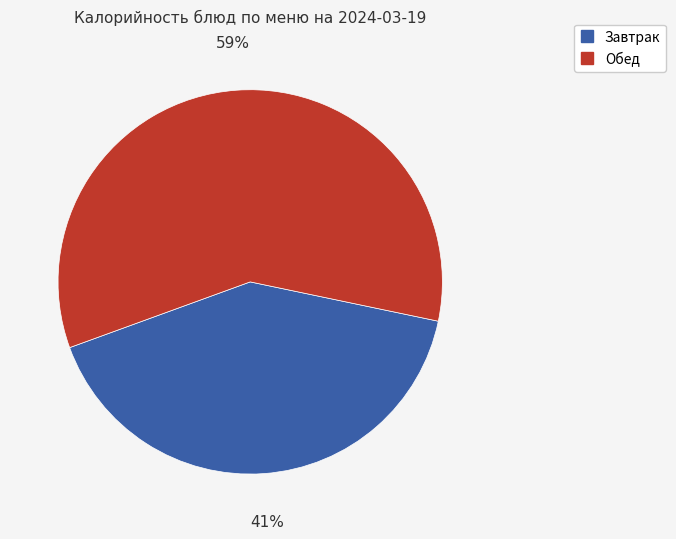

Is there any slice that represents more than half of the pie?

Yes